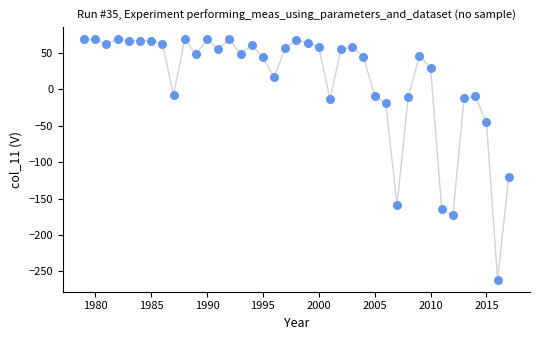

What is the range of Y values (max minus min)?

330.2